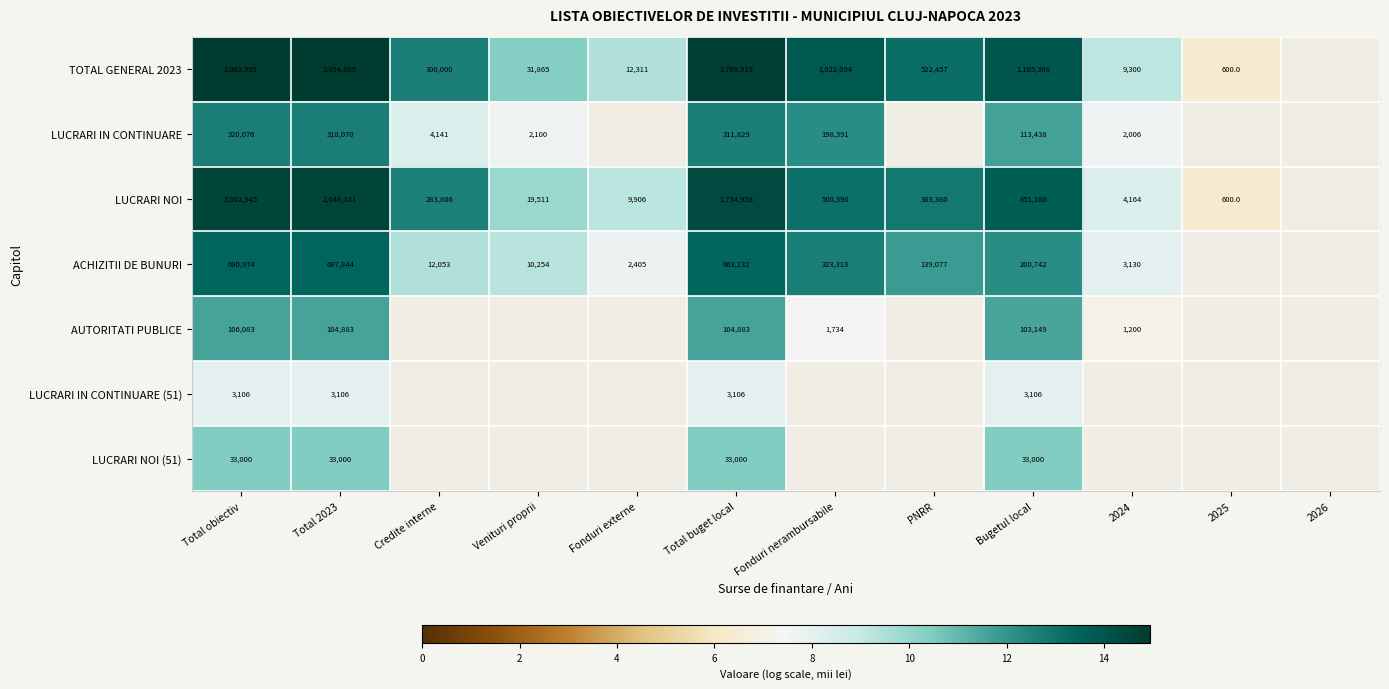

Is the value of LUCRARI IN CONTINUARE at Venituri proprii greater than the value of TOTAL GENERAL 2023 at Fonduri externe?

No